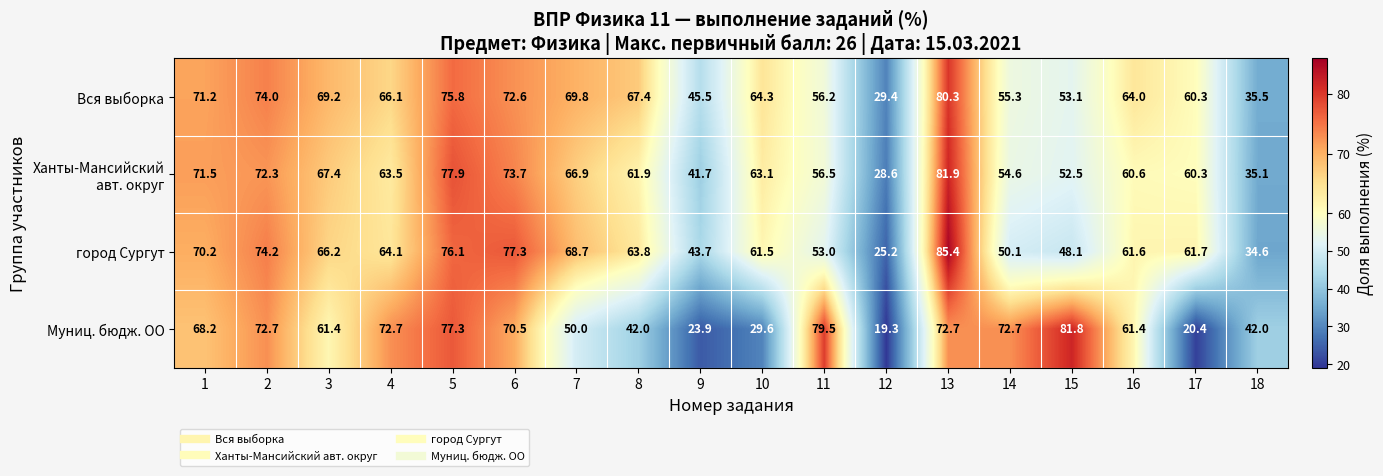

What is the sum of all Муниц. бюдж. ОО values?

1018.1